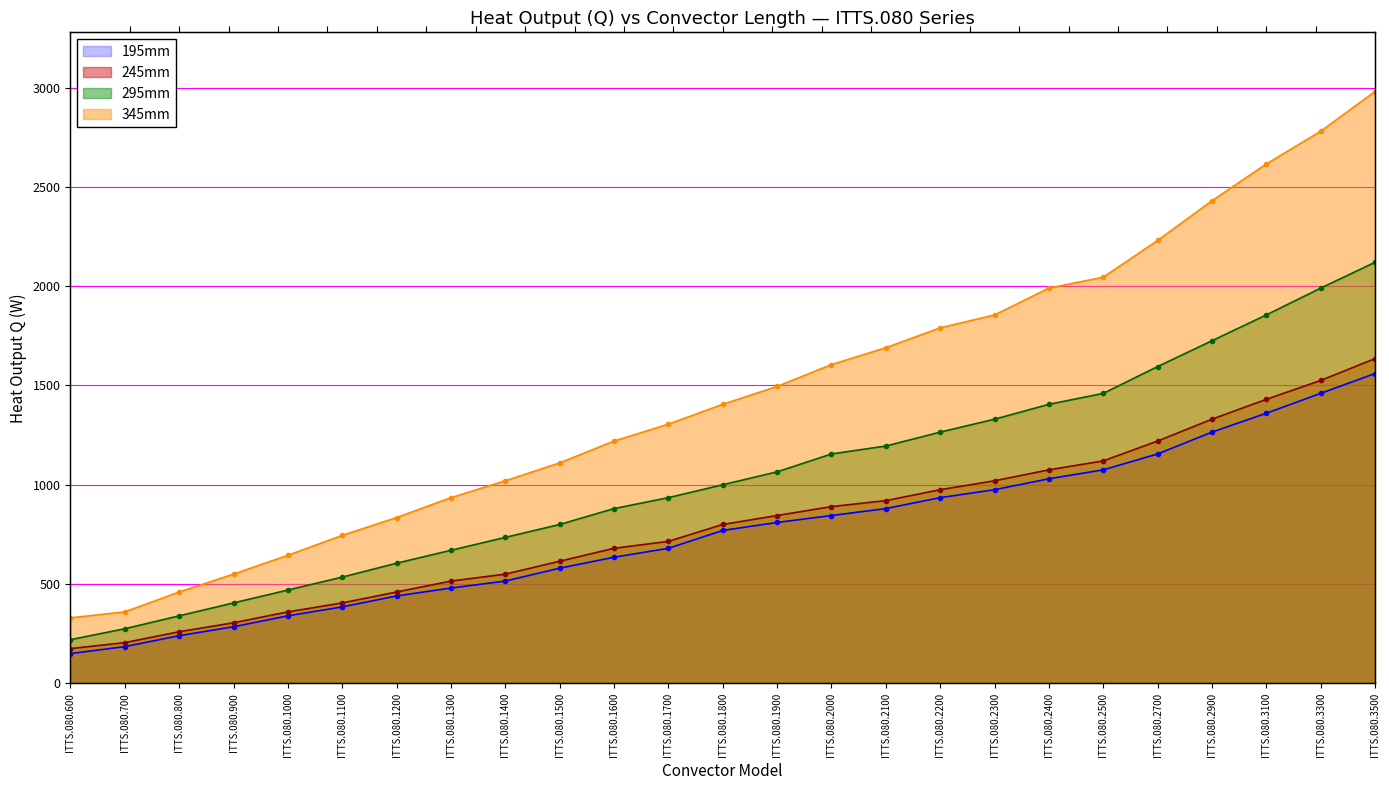

At which label does 345mm reach its peak?

ITTS.080.3500